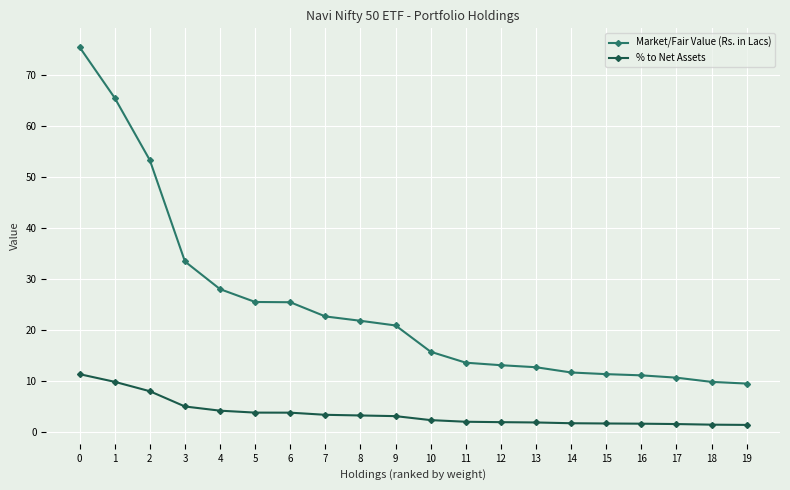

At which label is Market/Fair Value (Rs. in Lacs) closest to 42?

3